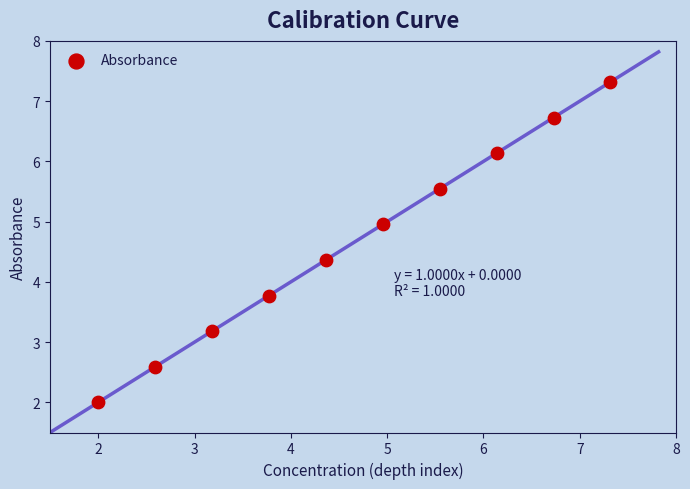

What Y value in the scatter plot is closest to 4?

3.8